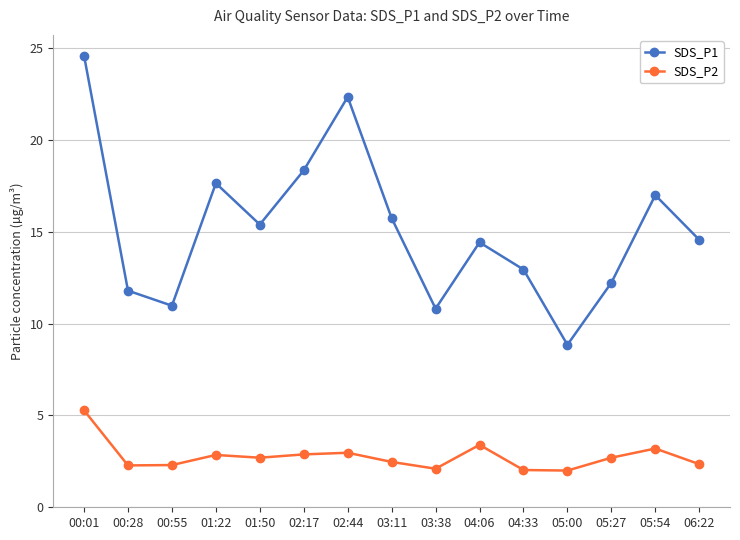

How many values in the SDS_P1 series are below 14?

6